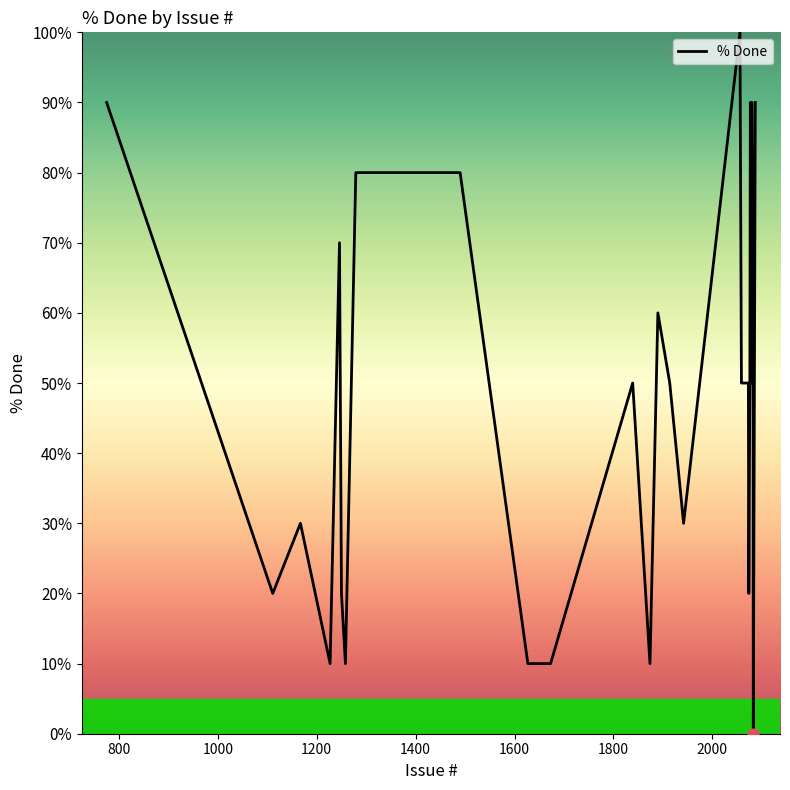

What is the maximum value shown in the chart?

100